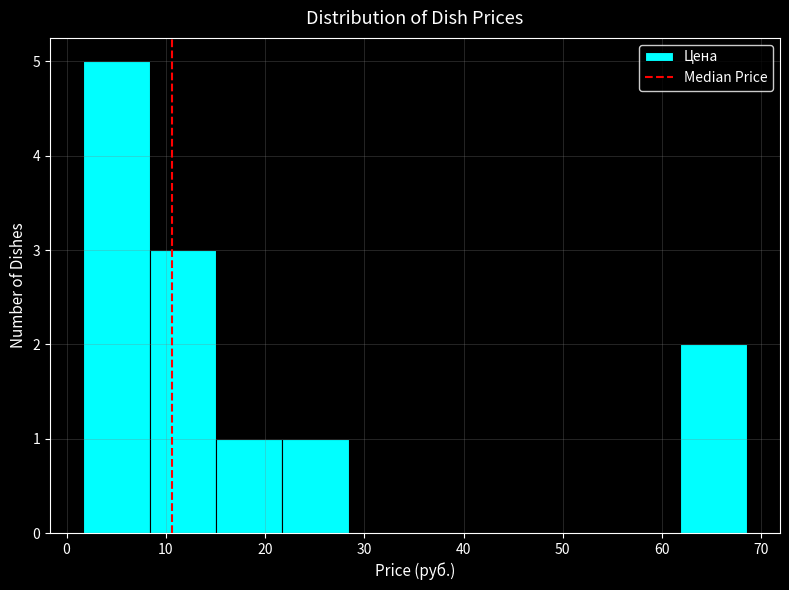

Which range on the x-axis has the tallest bar?

2 to 8